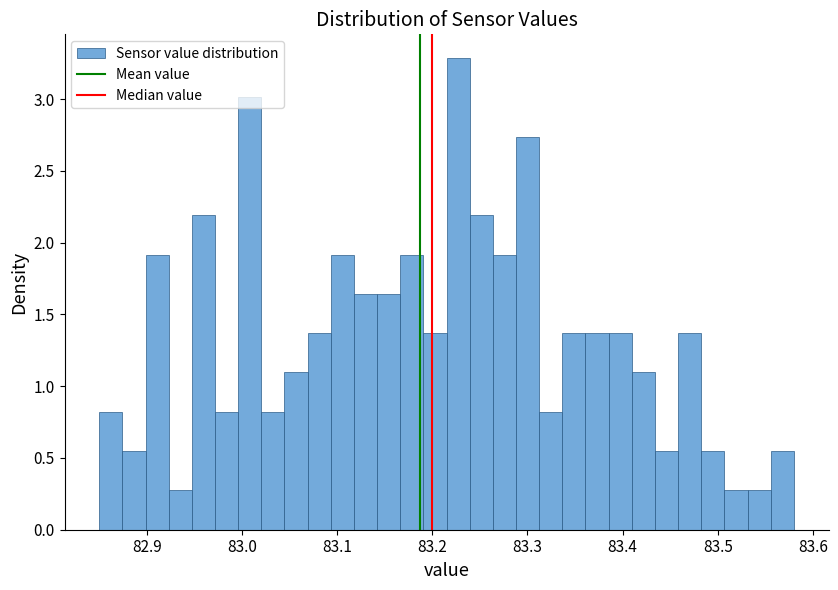

Around what value on the x-axis is the tallest bar? Give the approximate position of its centre, as read against the axis.

83.23